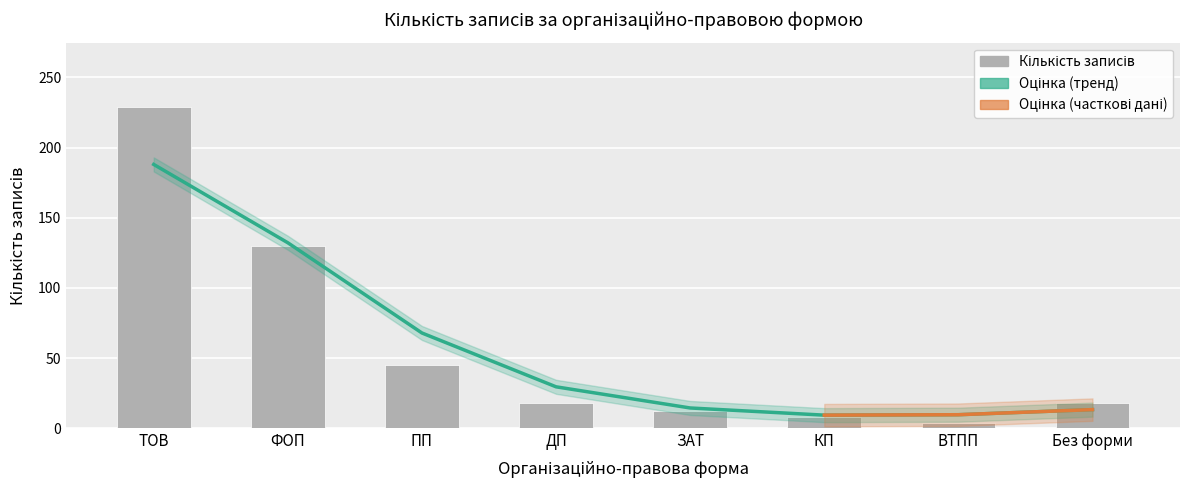

At which label is the value closest to 116?

ФОП